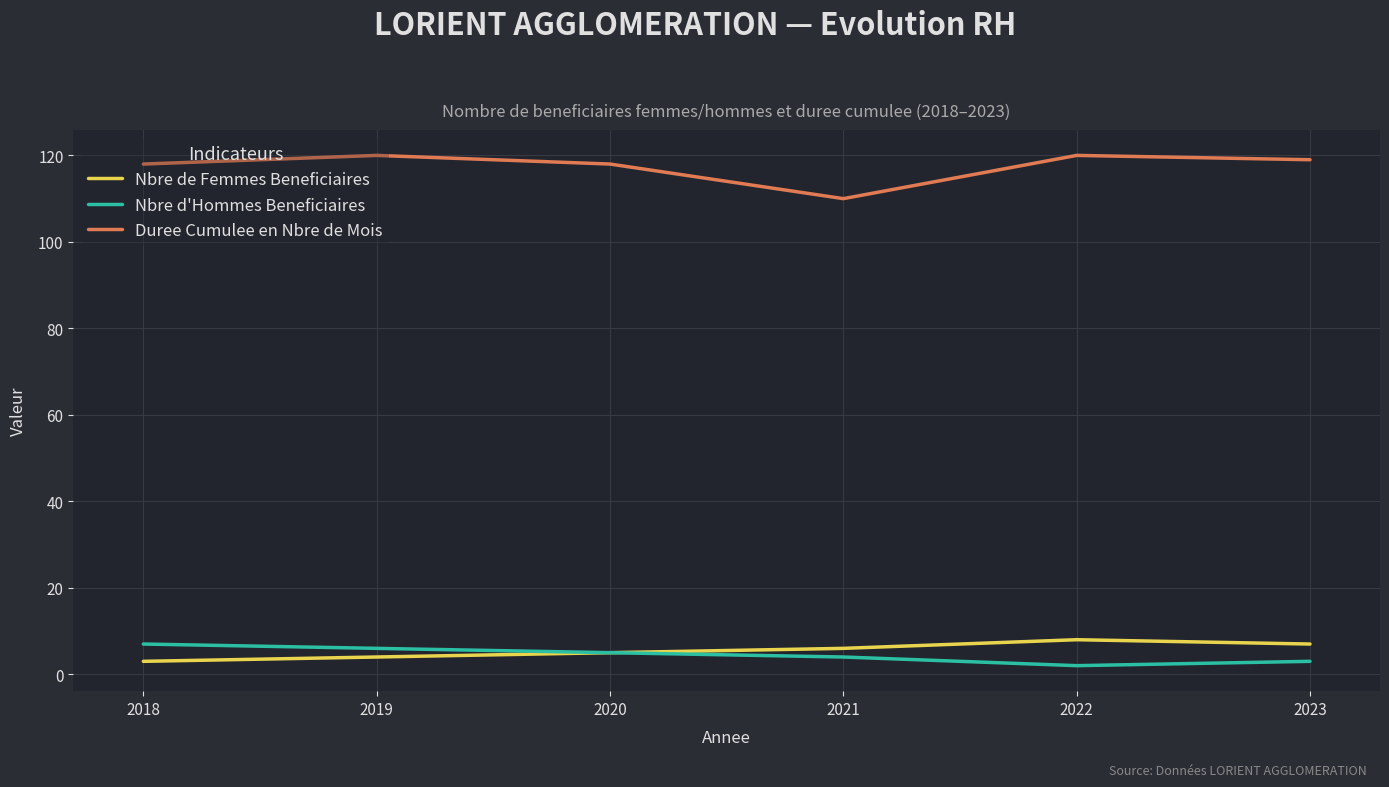

The value of Duree Cumulee en Nbre de Mois at 2021 is 110. True or false?

True